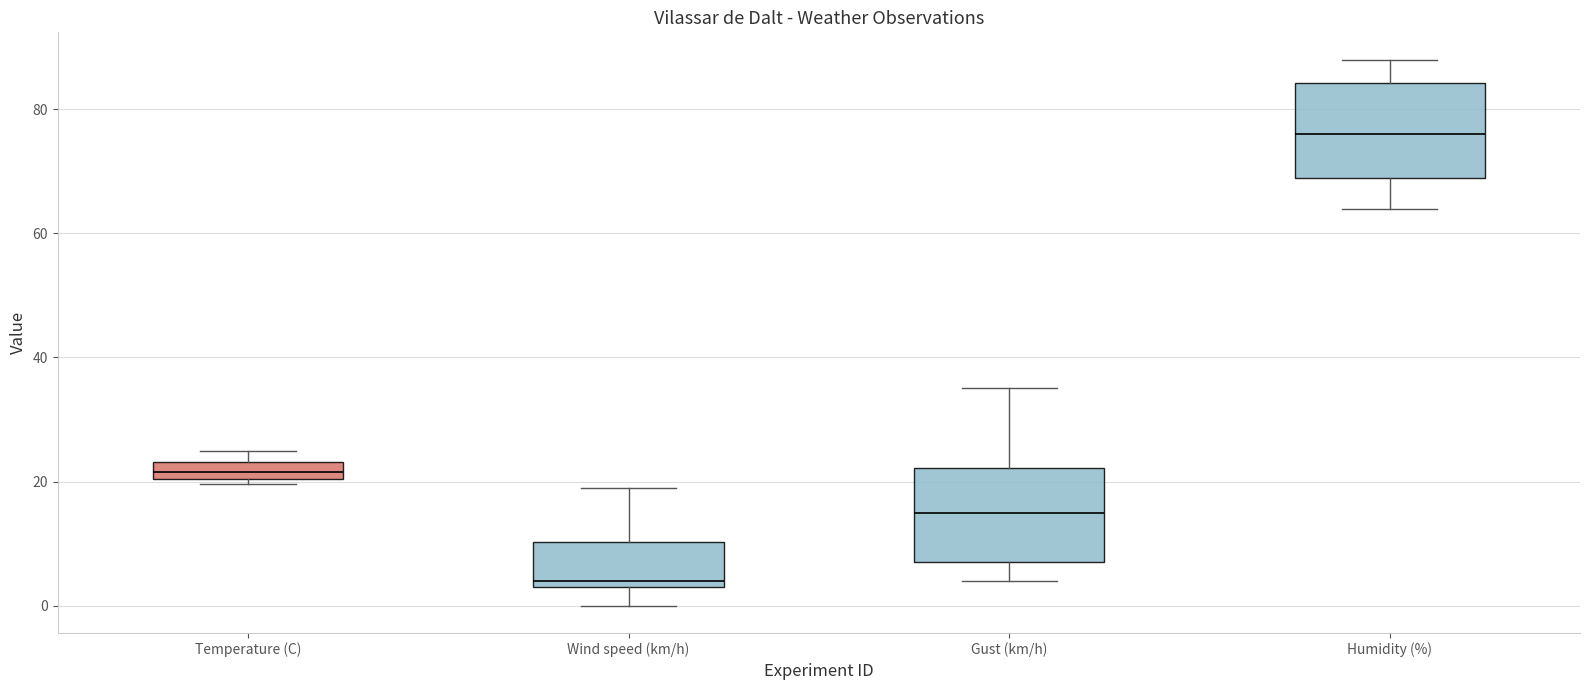

Where is the upper edge of the box for Gust (km/h) on the y-axis? The values are not printed on the chart, so give them approximately, as read against the axis.

22